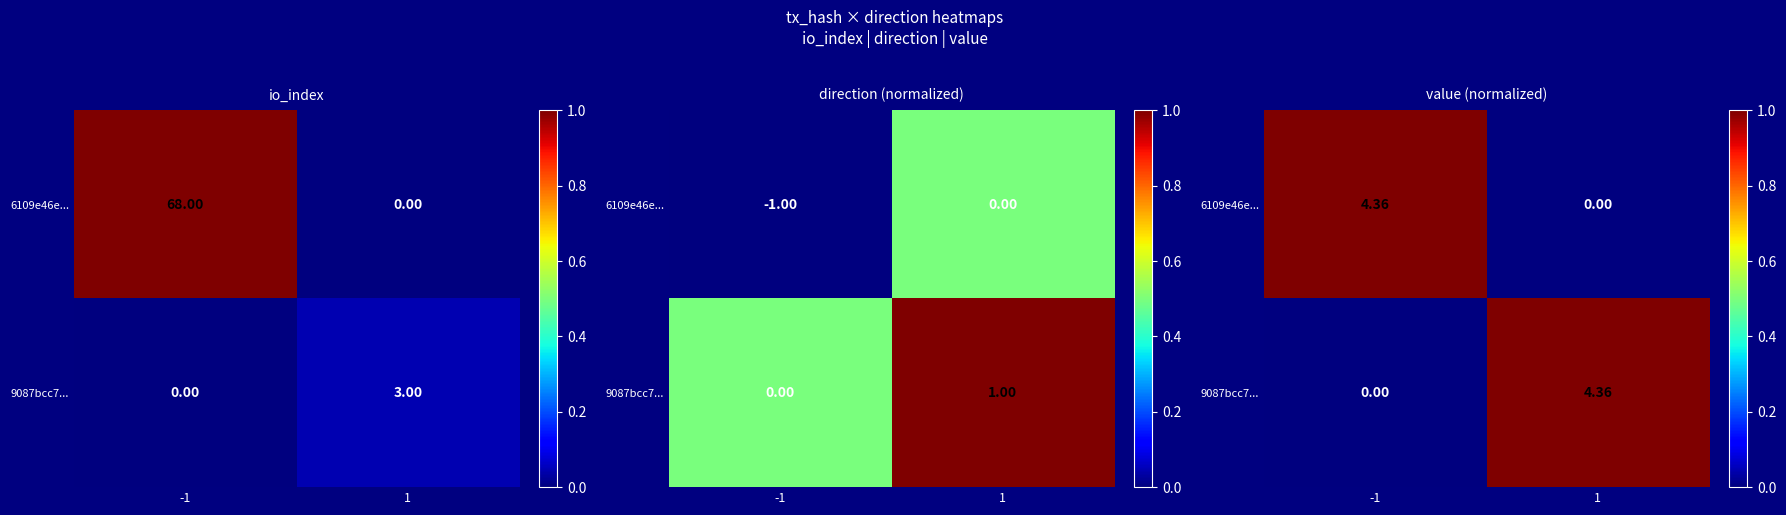

What is the difference between the maximum and minimum values in the 6109e46e... series?

1.0